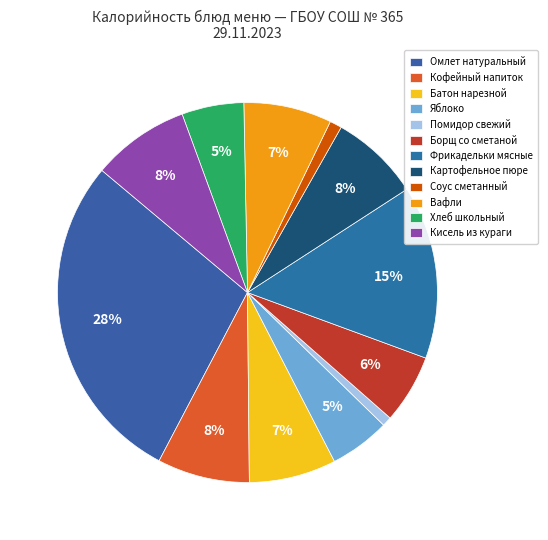

Does Вафли represent more than half of the total?

No